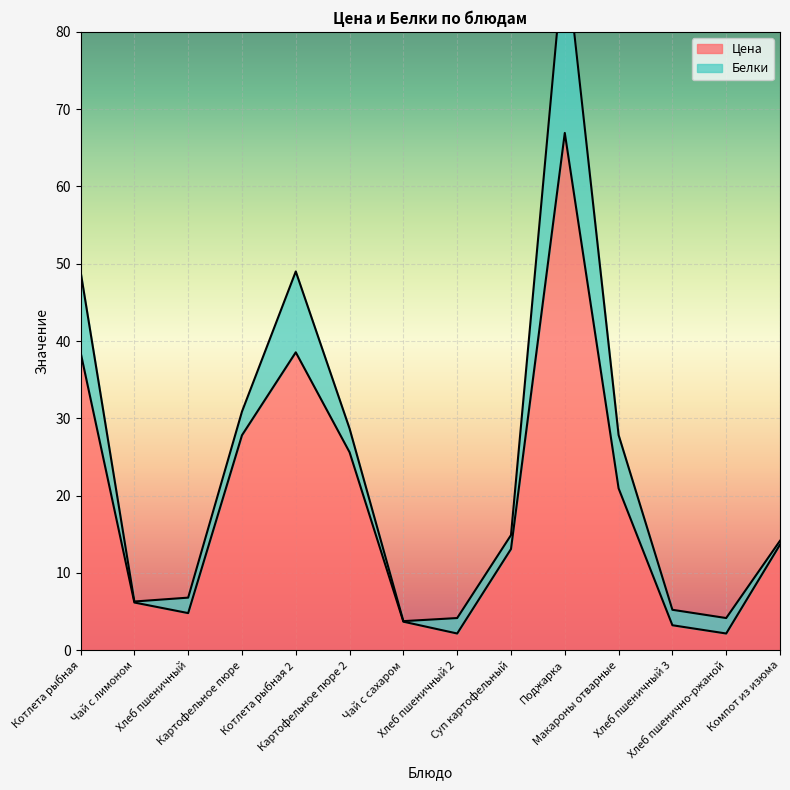

List the labels in order of value, smallest first.

Хлеб пшеничный 2, Хлеб пшенично-ржаной, Хлеб пшеничный 3, Чай с сахаром, Хлеб пшеничный, Чай с лимоном, Суп картофельный, Компот из изюма, Макароны отварные, Картофельное пюре 2, Картофельное пюре, Котлета рыбная, Котлета рыбная 2, Поджарка